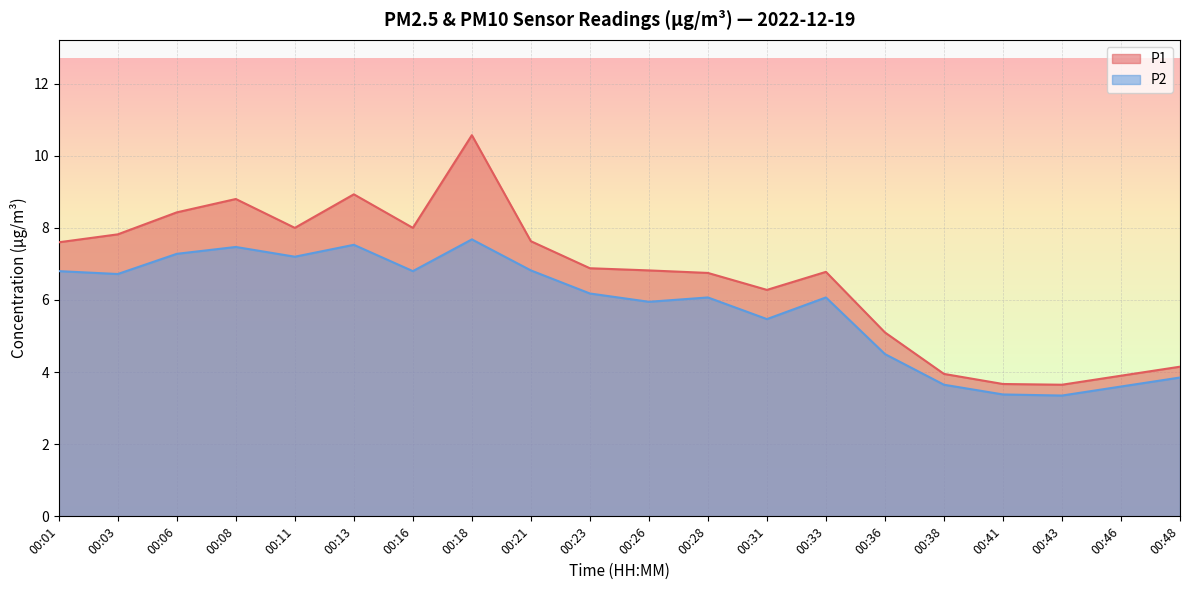

Which has a higher value, 00:28 or 00:16?

00:16